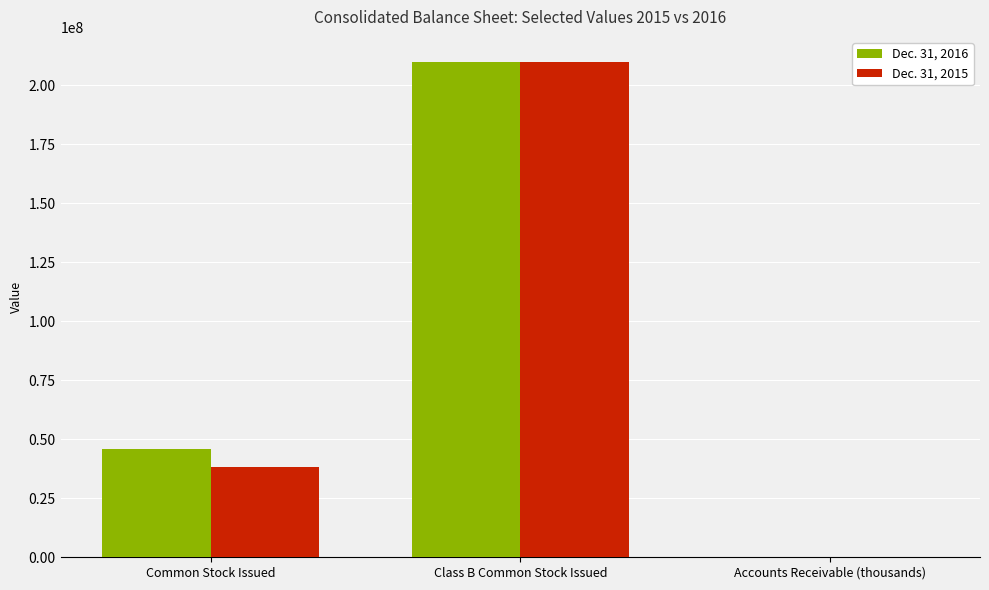

At which label does Dec. 31, 2016 reach its peak?

Class B Common Stock Issued